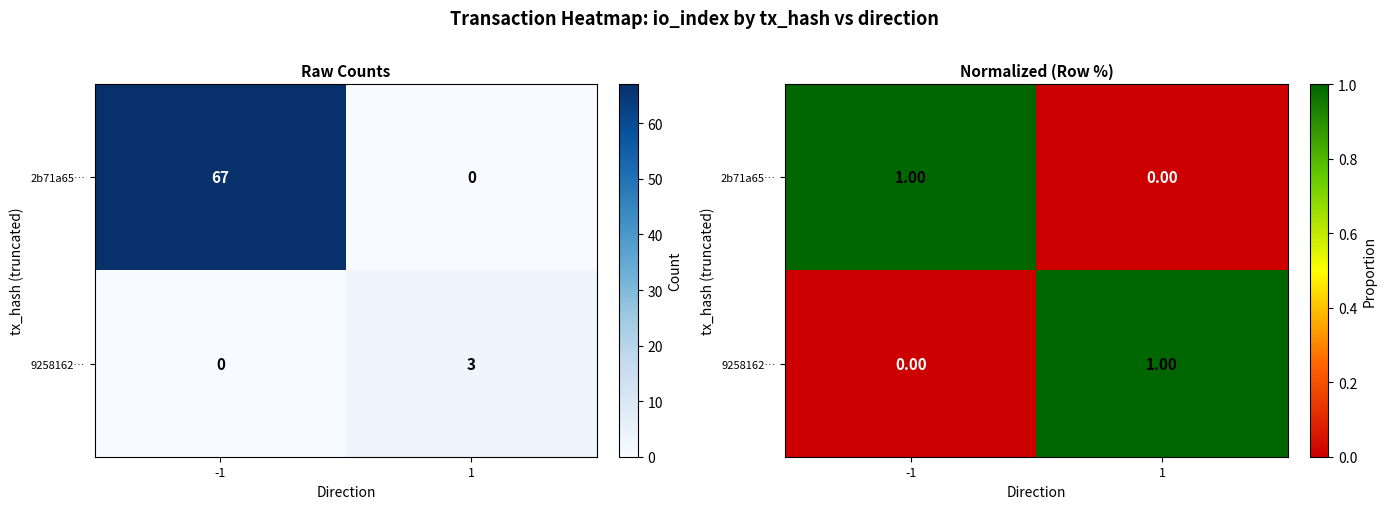

How many values in 2b71a65… are above zero?

1